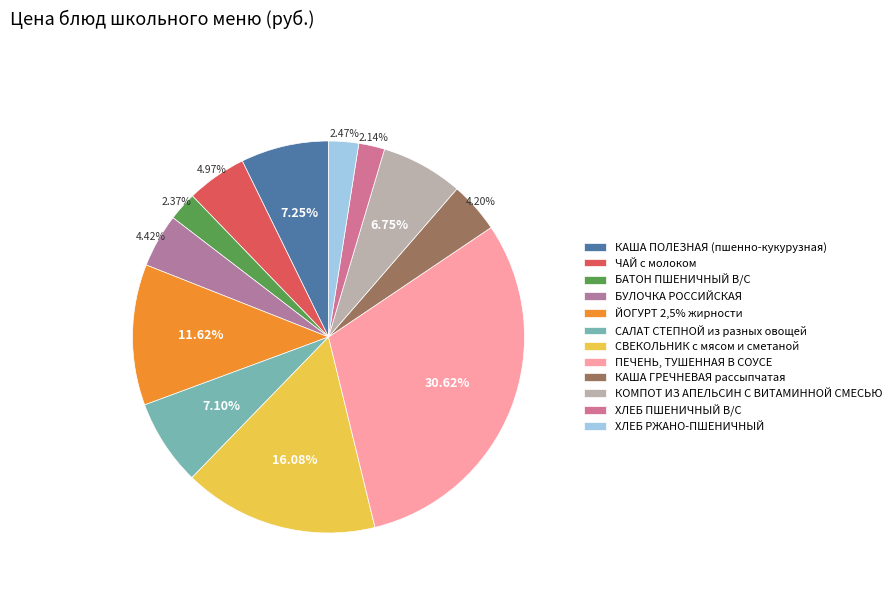

How many slices are in this pie chart?

12